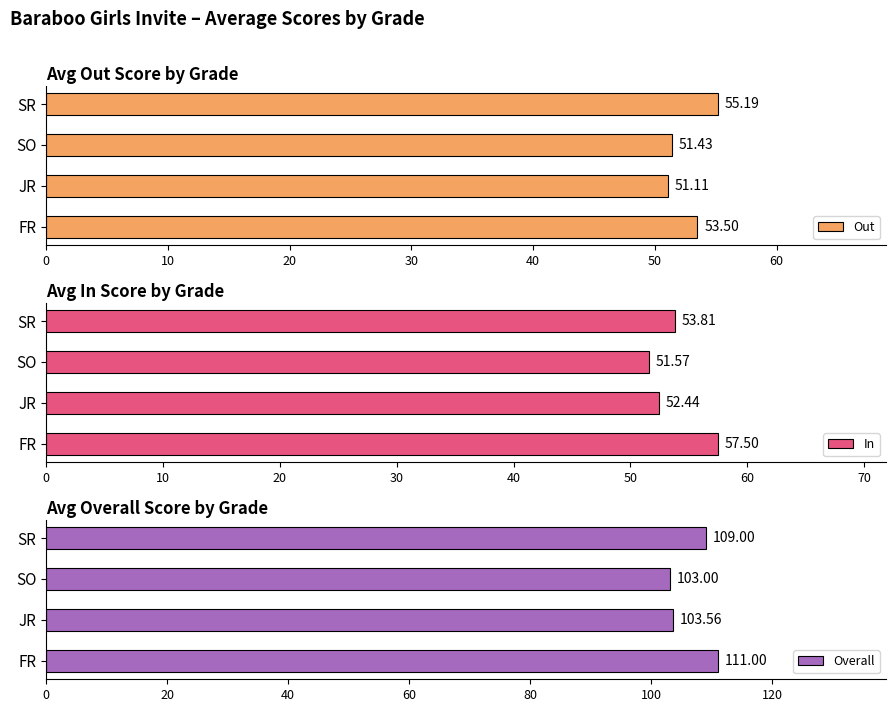

What is the average value of the In series?

53.8